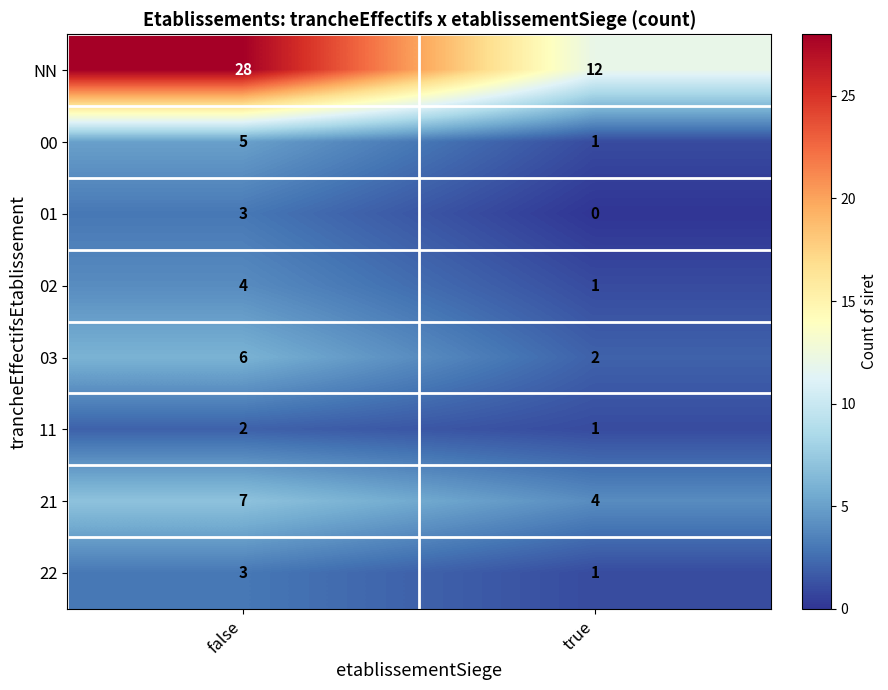

Which series has the largest range (max minus min)?

NN